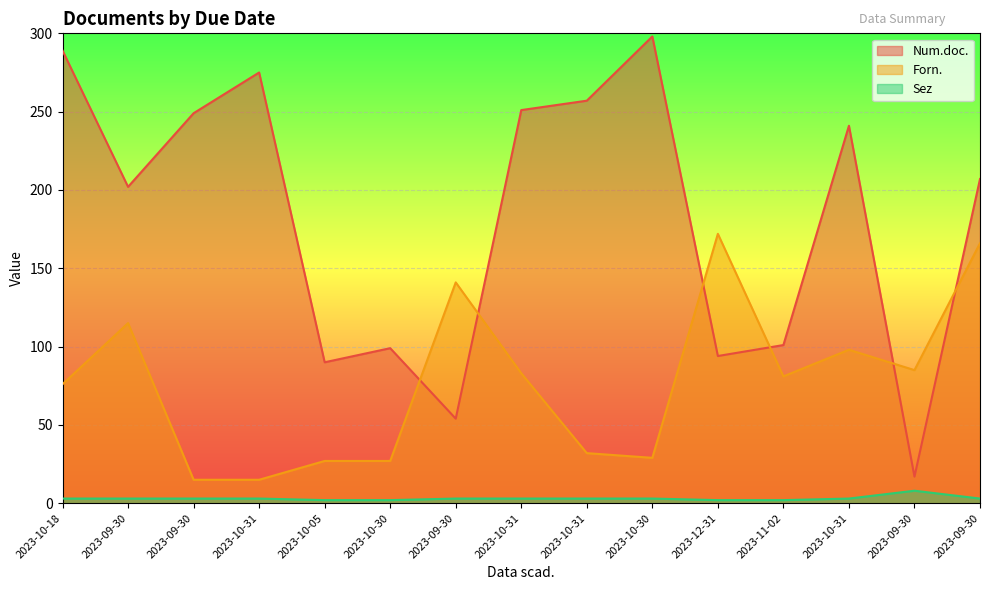

List the series in order of their overall mean, lowest first.

Sez, Forn., Num.doc.